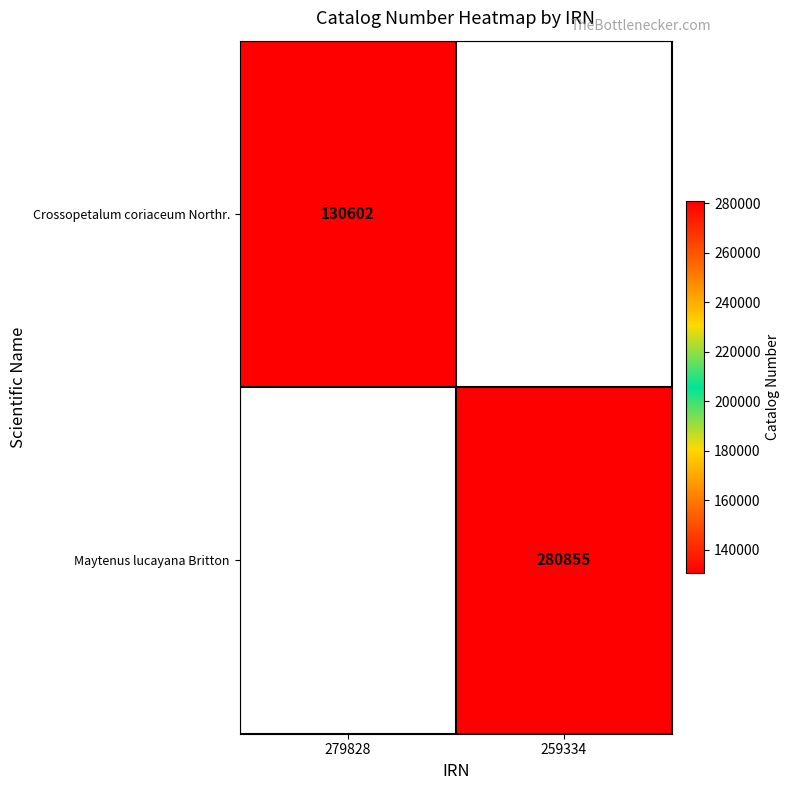

Which label corresponds to the largest value in the chart?

259334